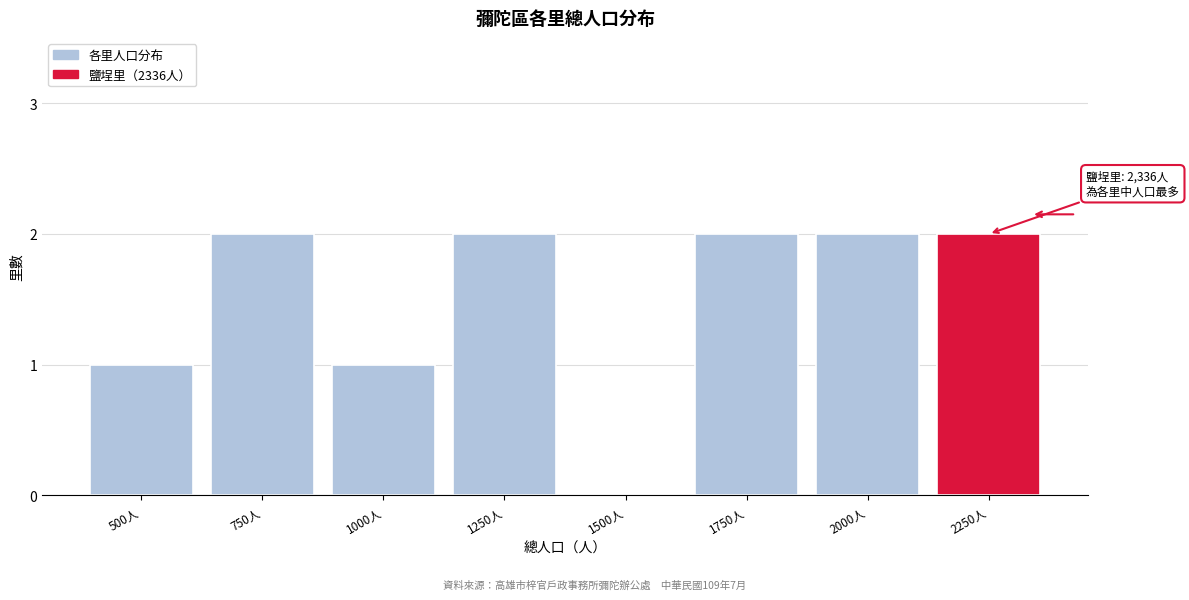

Reading right to left, transcribe all the data shown in this chart.

2250人=2	2000人=2	1750人=2	1500人=0	1250人=2	1000人=1	750人=2	500人=1